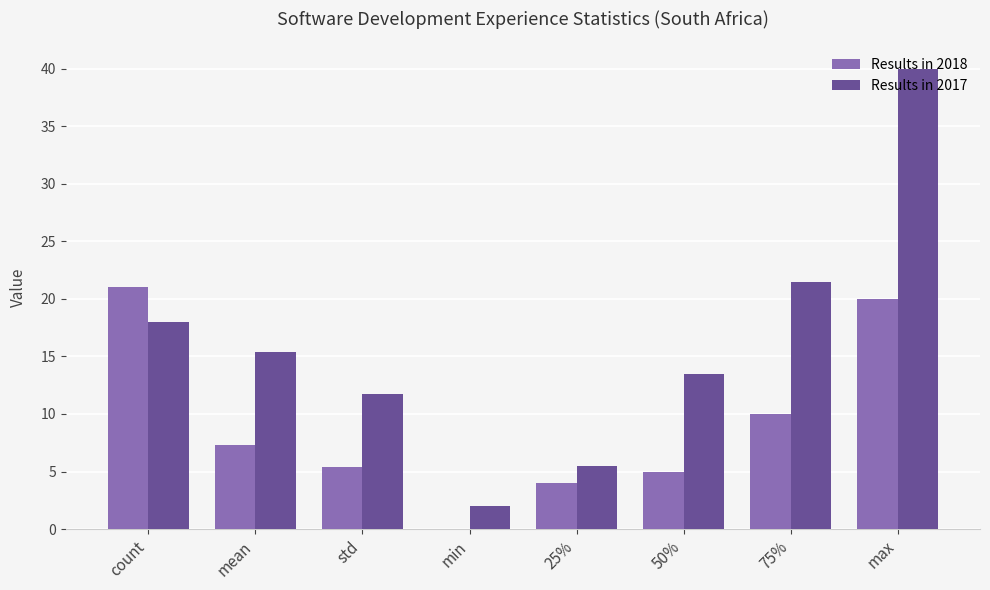

Is it true that Results in 2017 equals 13.5 at 50%?

True